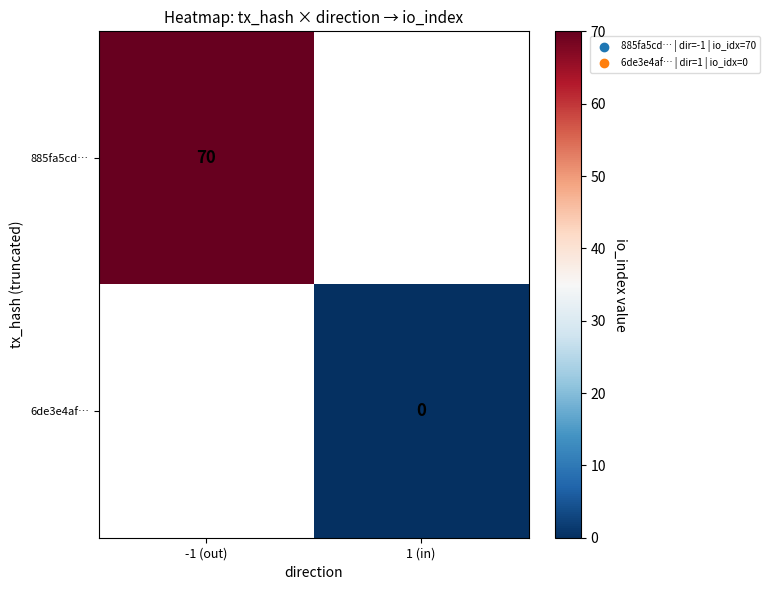

How many values in 885fa5cd… are above zero?

1